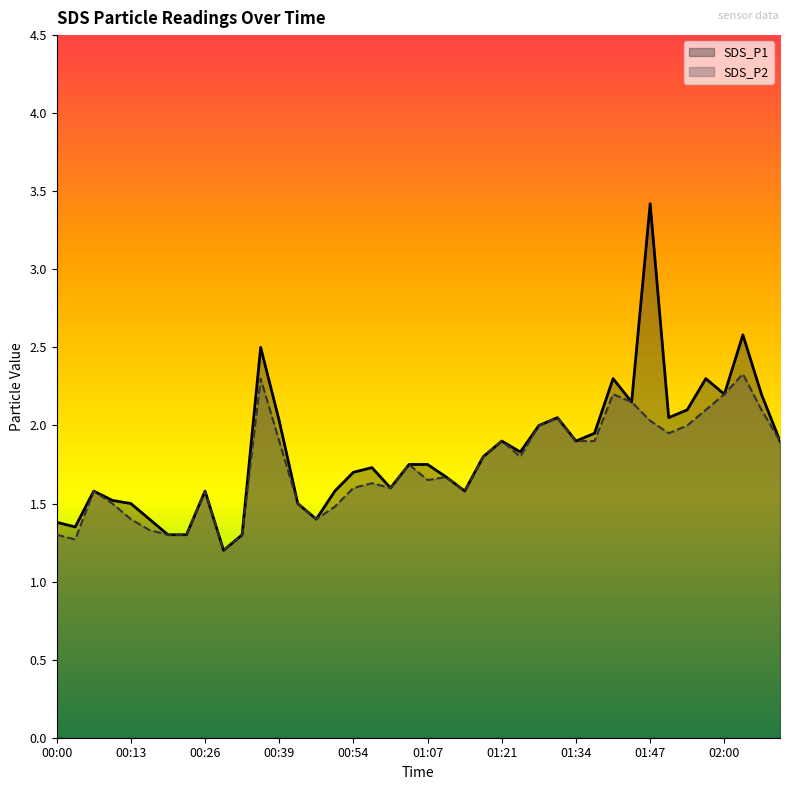

What is the average value of the SDS_P1 series?

1.8